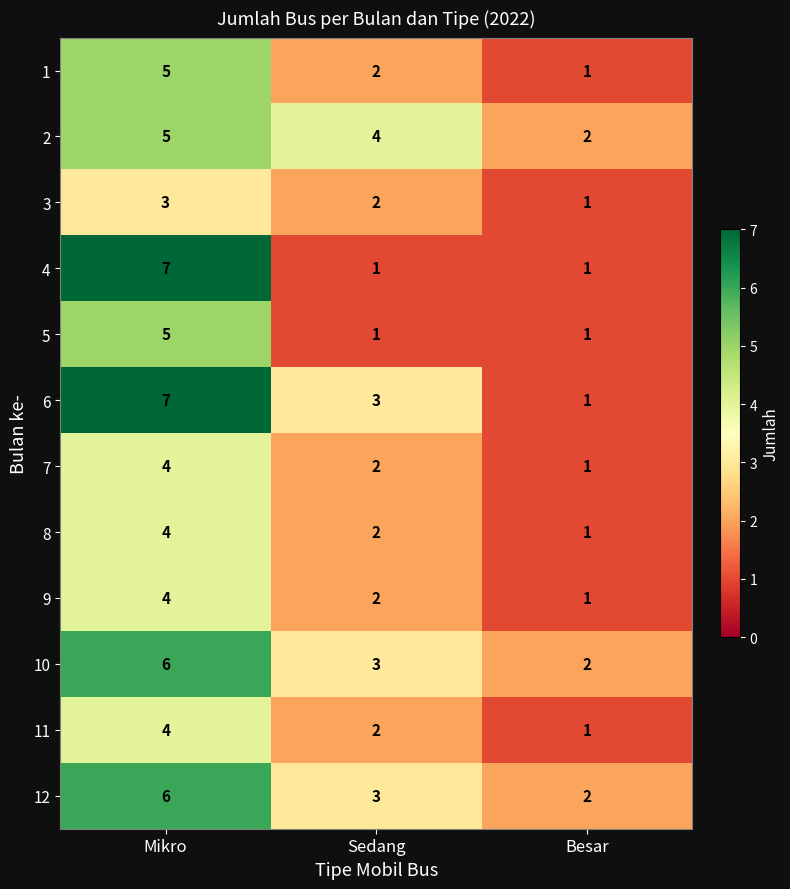

What is the difference between the highest and lowest values at Mikro?

4